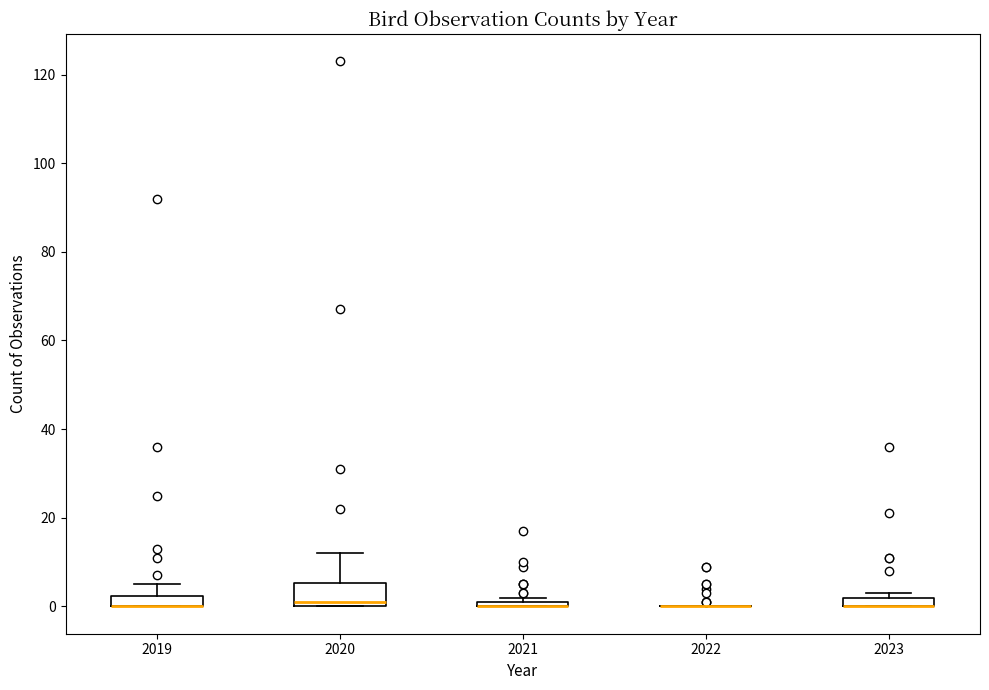

Where is the upper edge of the box at x = 2023 on the y-axis? The values are not printed on the chart, so give them approximately, as read against the axis.

2